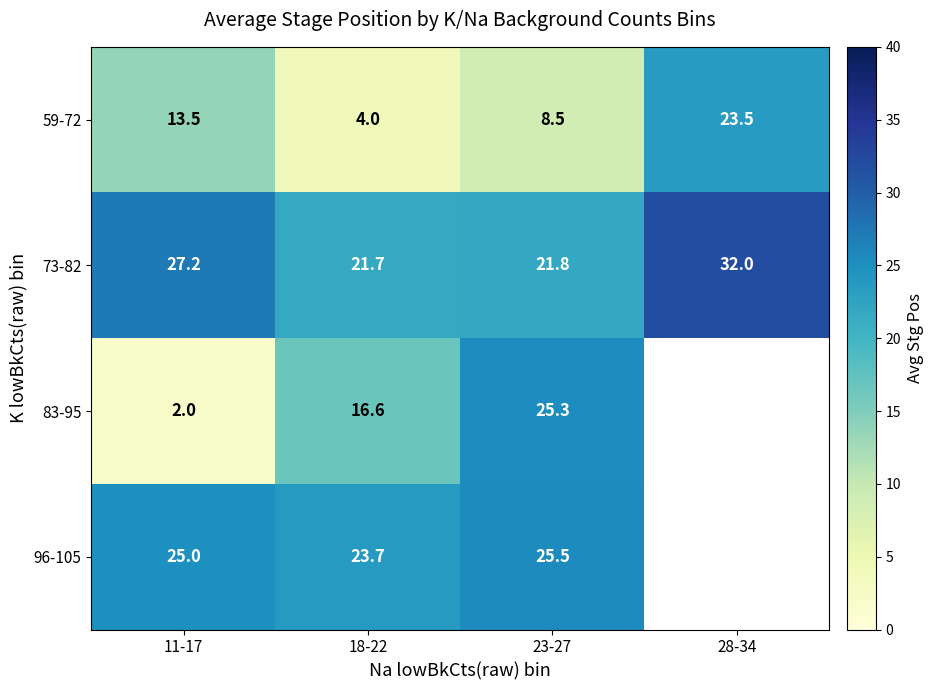

At how many categories does at least one series exceed 5?

4